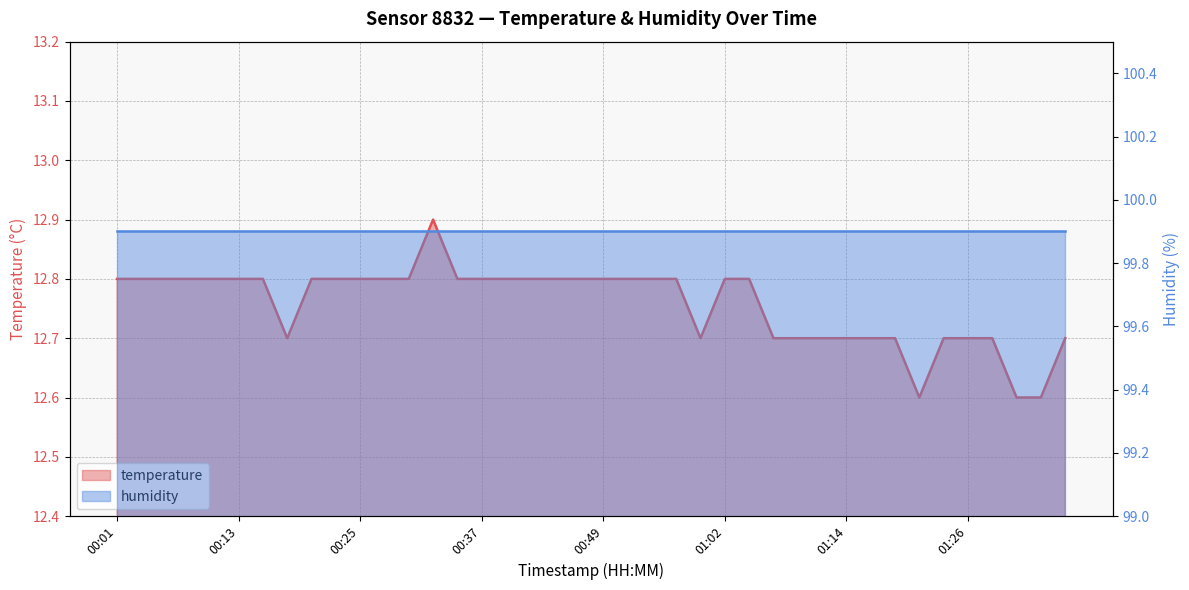

The value at 00:37 is 12.8. True or false?

True